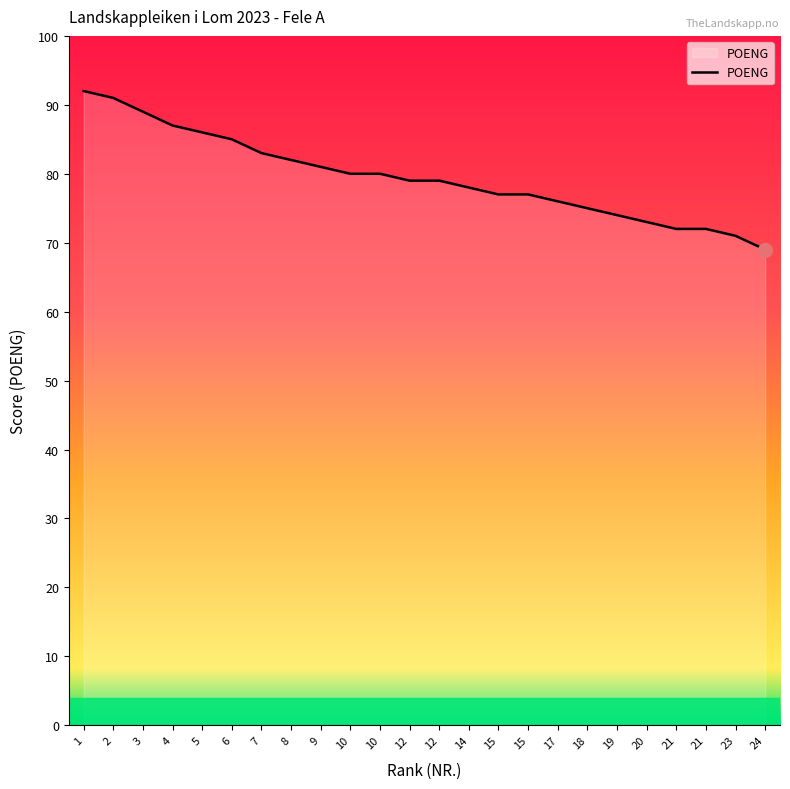

How many lines are shown in the chart?

1